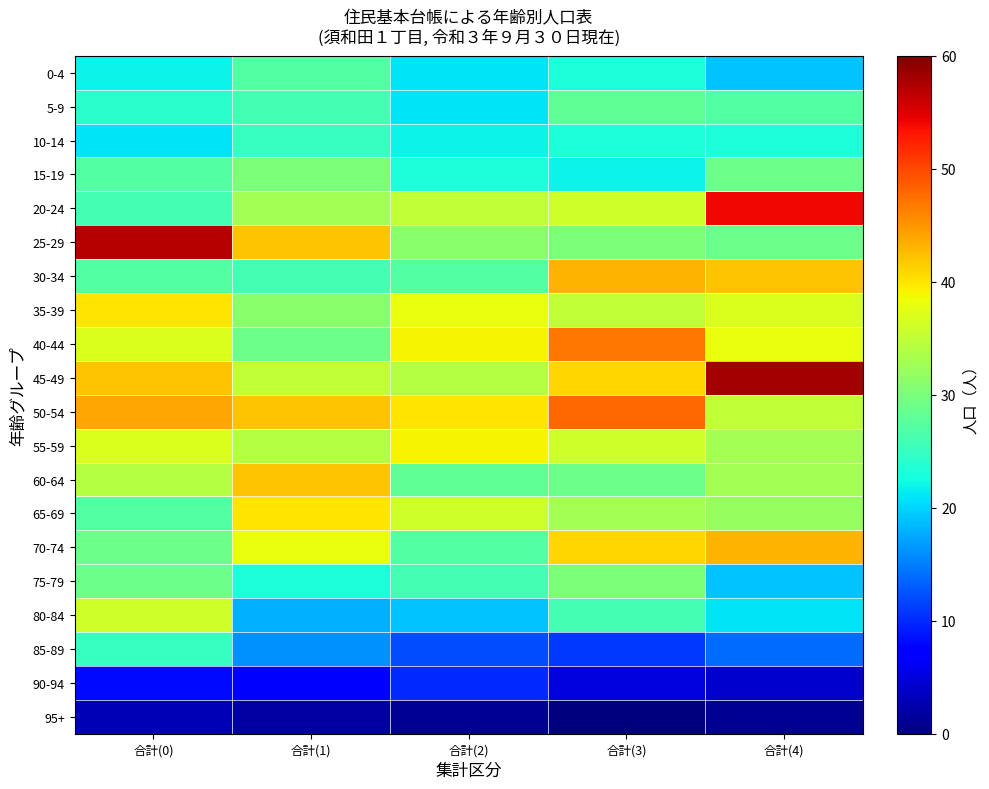

Rank the series by their maximum value, from lowest to highest.

95+, 90-94, 10-14, 85-89, 0-4, 5-9, 15-19, 75-79, 80-84, 55-59, 35-39, 65-69, 60-64, 30-34, 70-74, 40-44, 50-54, 20-24, 25-29, 45-49